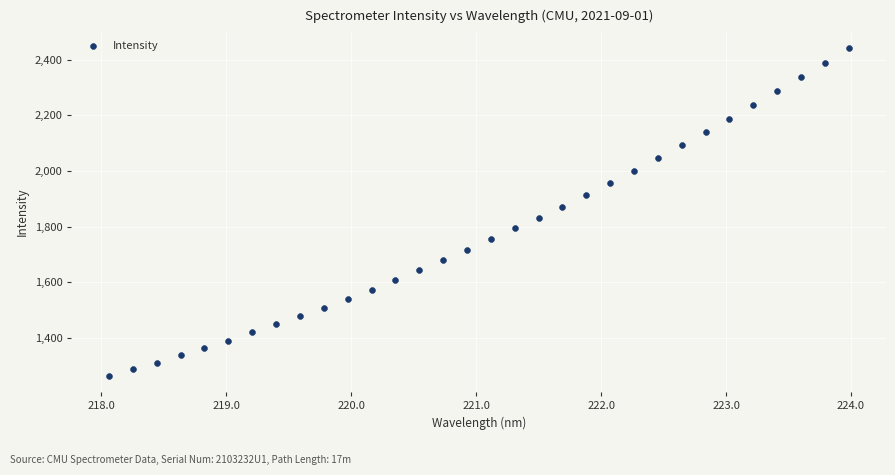

What is the range of X values (max minus min)?

5.9